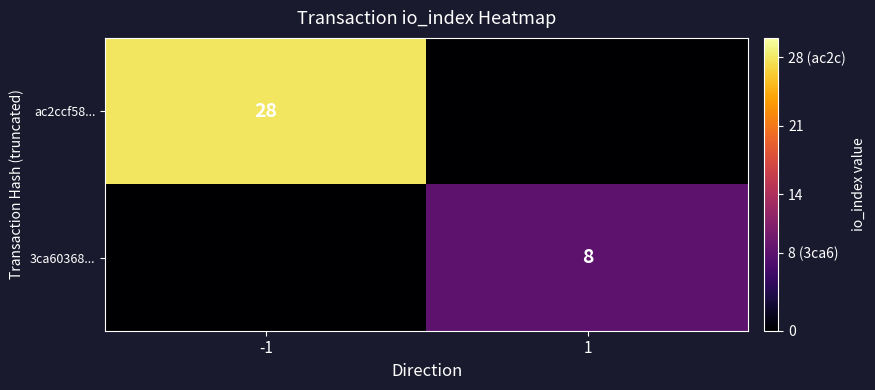

The value of ac2ccf58... at -1 is 43. True or false?

False